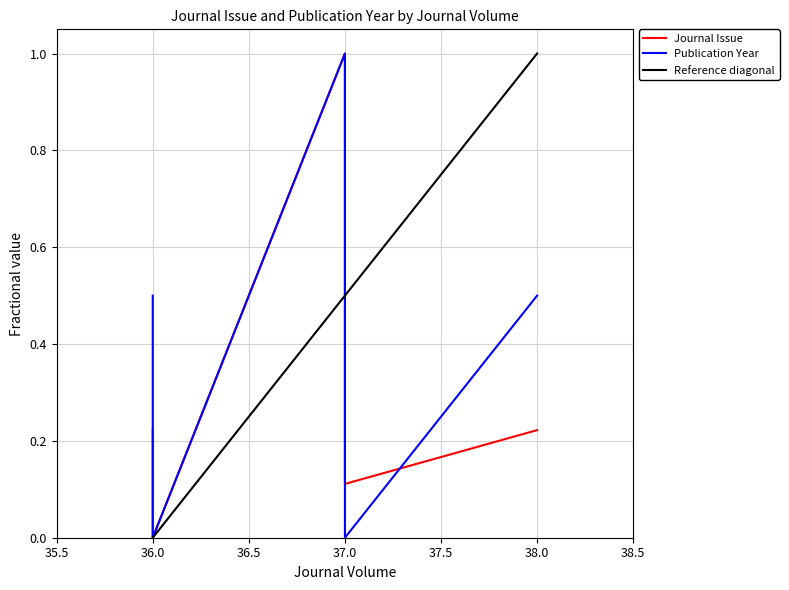

At which category does Journal Issue reach its first local peak?

37